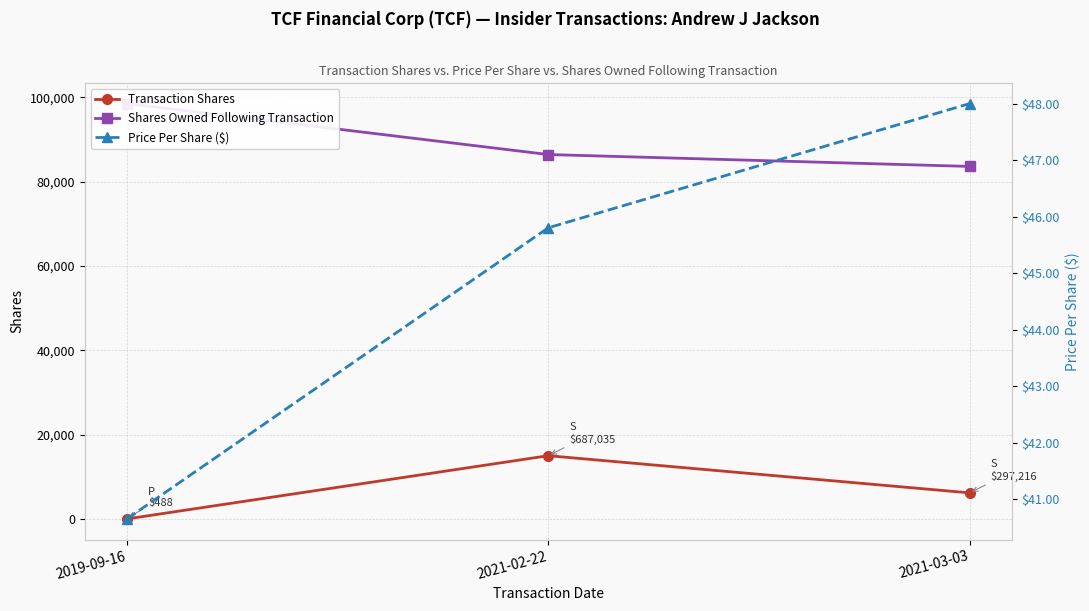

At which label does Price Per Share ($) reach its peak?

2021-03-03